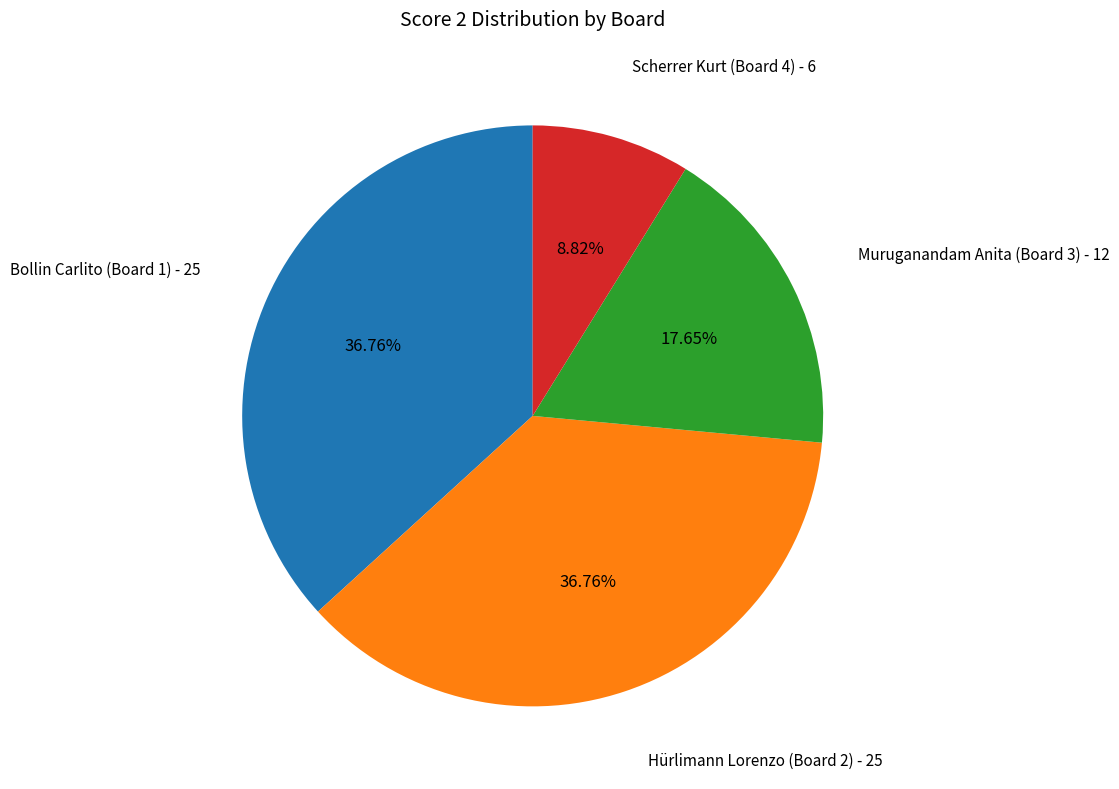

Is there any slice that represents more than half of the pie?

No